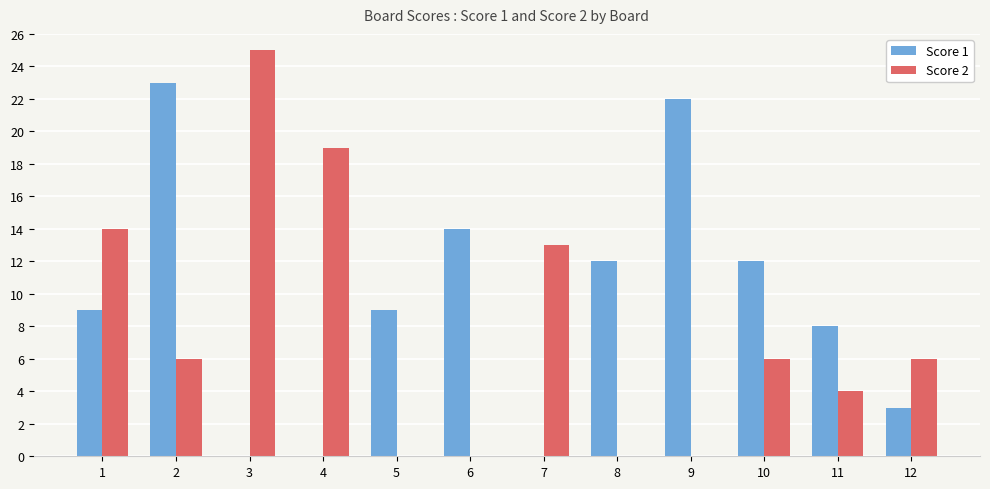

True or false: Score 2 has a value of 9 at 10.

False